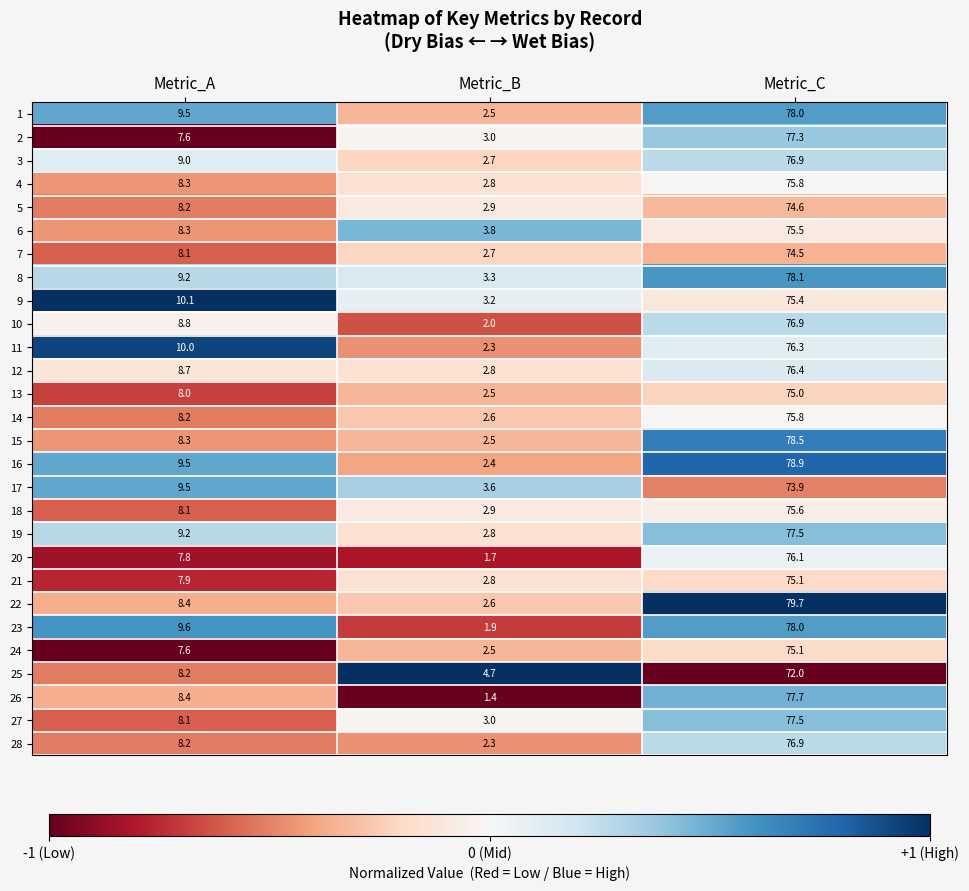

Rank the categories by 27 value from lowest to highest.

Metric_B, Metric_A, Metric_C